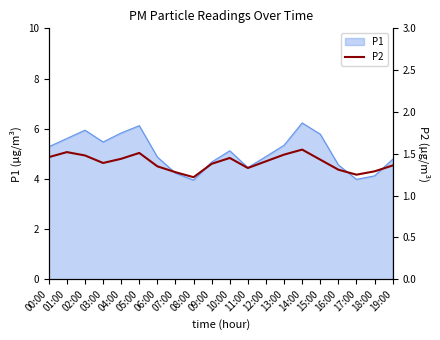

Where does the P1 series first go above 5?

00:00